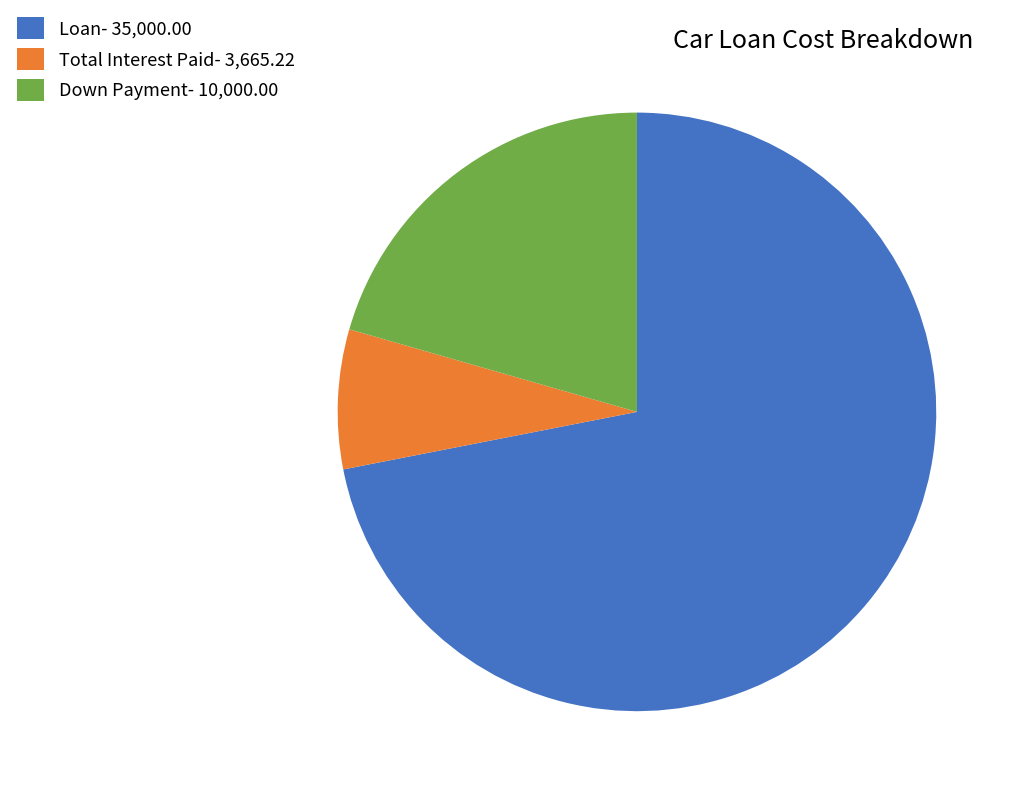

Which has a higher value, Loan or Total Interest Paid?

Loan